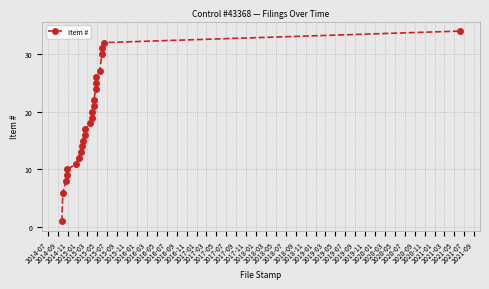

Reading right to left, what are all the values shown in this chart?

34	32	31	30	27	26	25	24	22	21	20	19	18	17	16	15	14	13	12	11	10	9	8	6	1